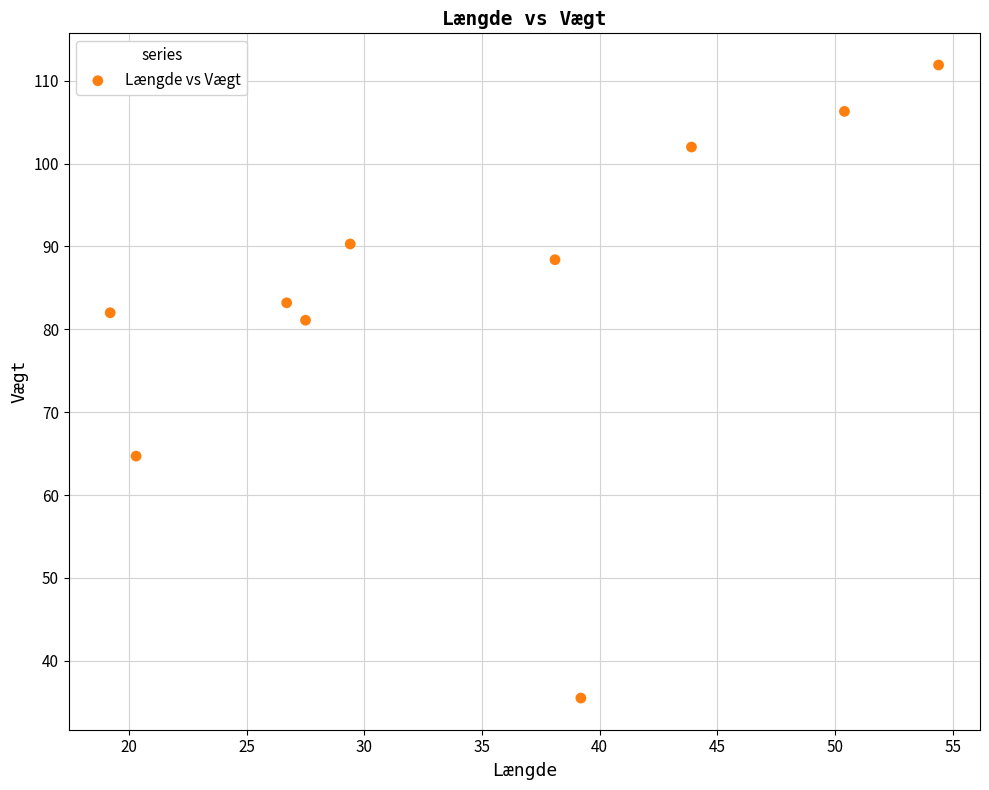

What is the average X value?

34.9